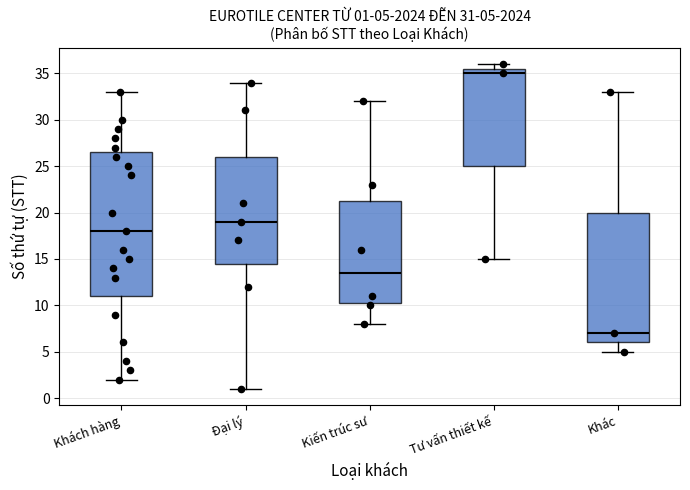

Which box has the lowest median line?

Khác